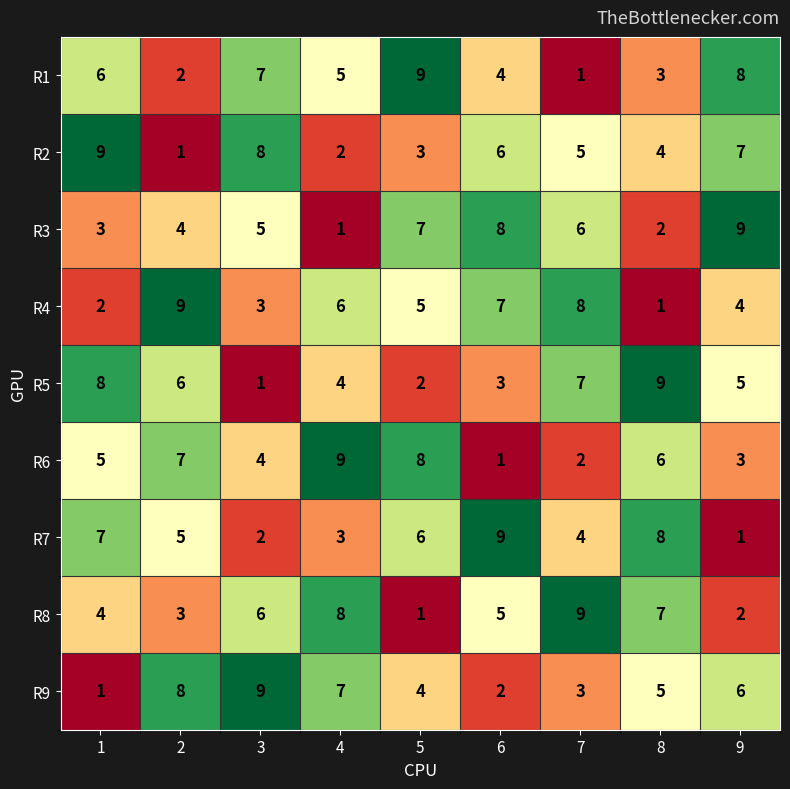

What is the difference between the maximum and second lowest values in the R8 series?

7